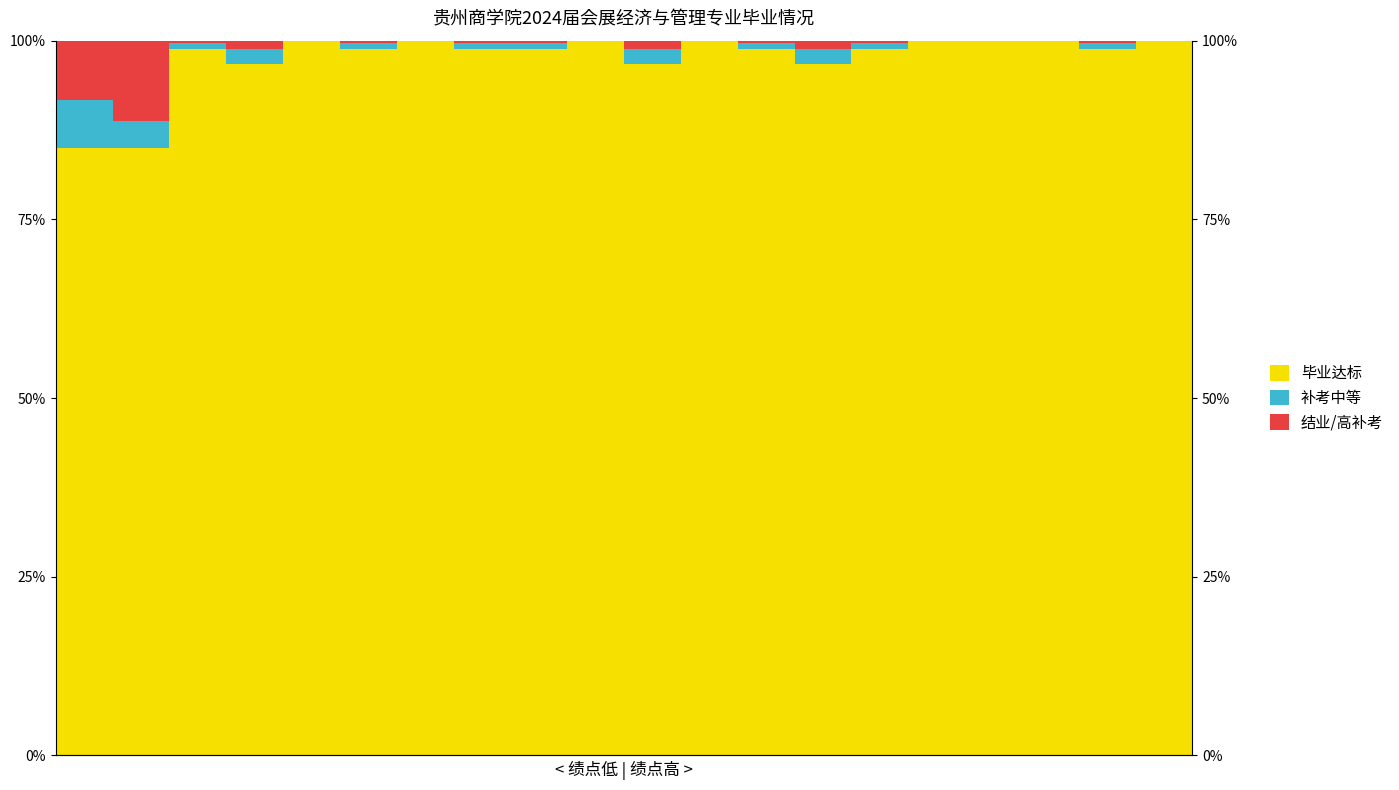

Reading left to right, transcribe all the data shown in this chart.

毕业达标: 0=0.8	1=0.8	2=1.0	3=1.0	4=1.0	5=1.0	6=1.0	7=1.0	8=1.0	9=1.0	10=1.0	11=1.0	12=1.0	13=1.0	14=1.0	15=1.0	16=1.0	17=1.0	18=1.0	19=1.0
补考中等: 0=0.1	1=0.0	2=0.0	3=0.0	4=0.0	5=0.0	6=0.0	7=0.0	8=0.0	9=0.0	10=0.0	11=0.0	12=0.0	13=0.0	14=0.0	15=0.0	16=0.0	17=0.0	18=0.0	19=0.0
结业/高补考: 0=0.1	1=0.1	2=0.0	3=0.0	4=0.0	5=0.0	6=0.0	7=0.0	8=0.0	9=0.0	10=0.0	11=0.0	12=0.0	13=0.0	14=0.0	15=0.0	16=0.0	17=0.0	18=0.0	19=0.0